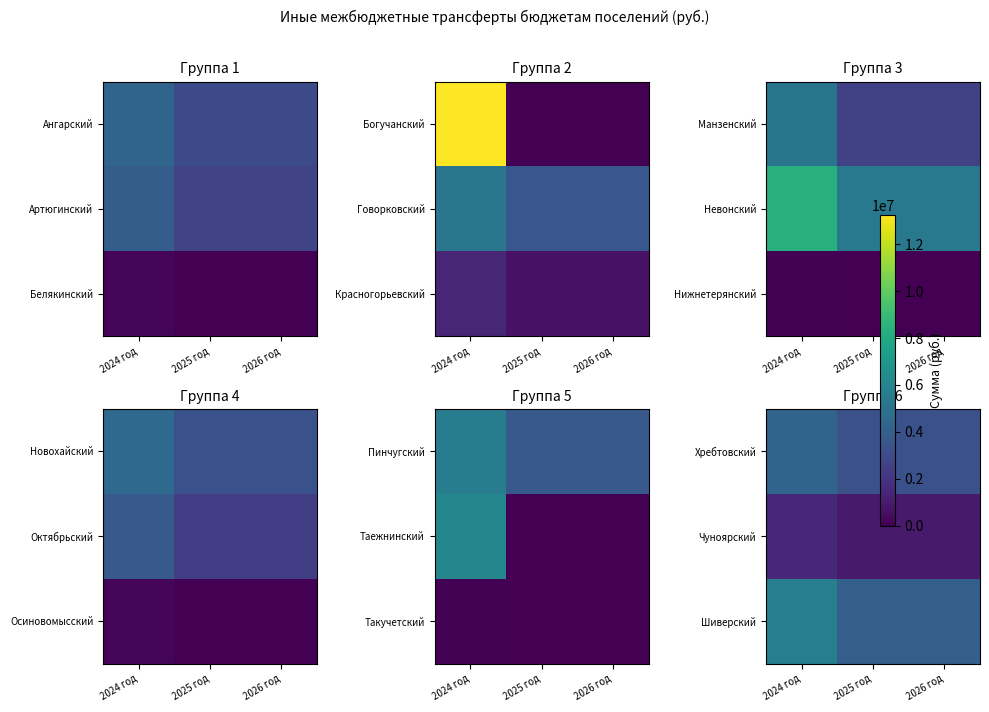

What is the spread (max minus min) of values at 2025 год?

3012500